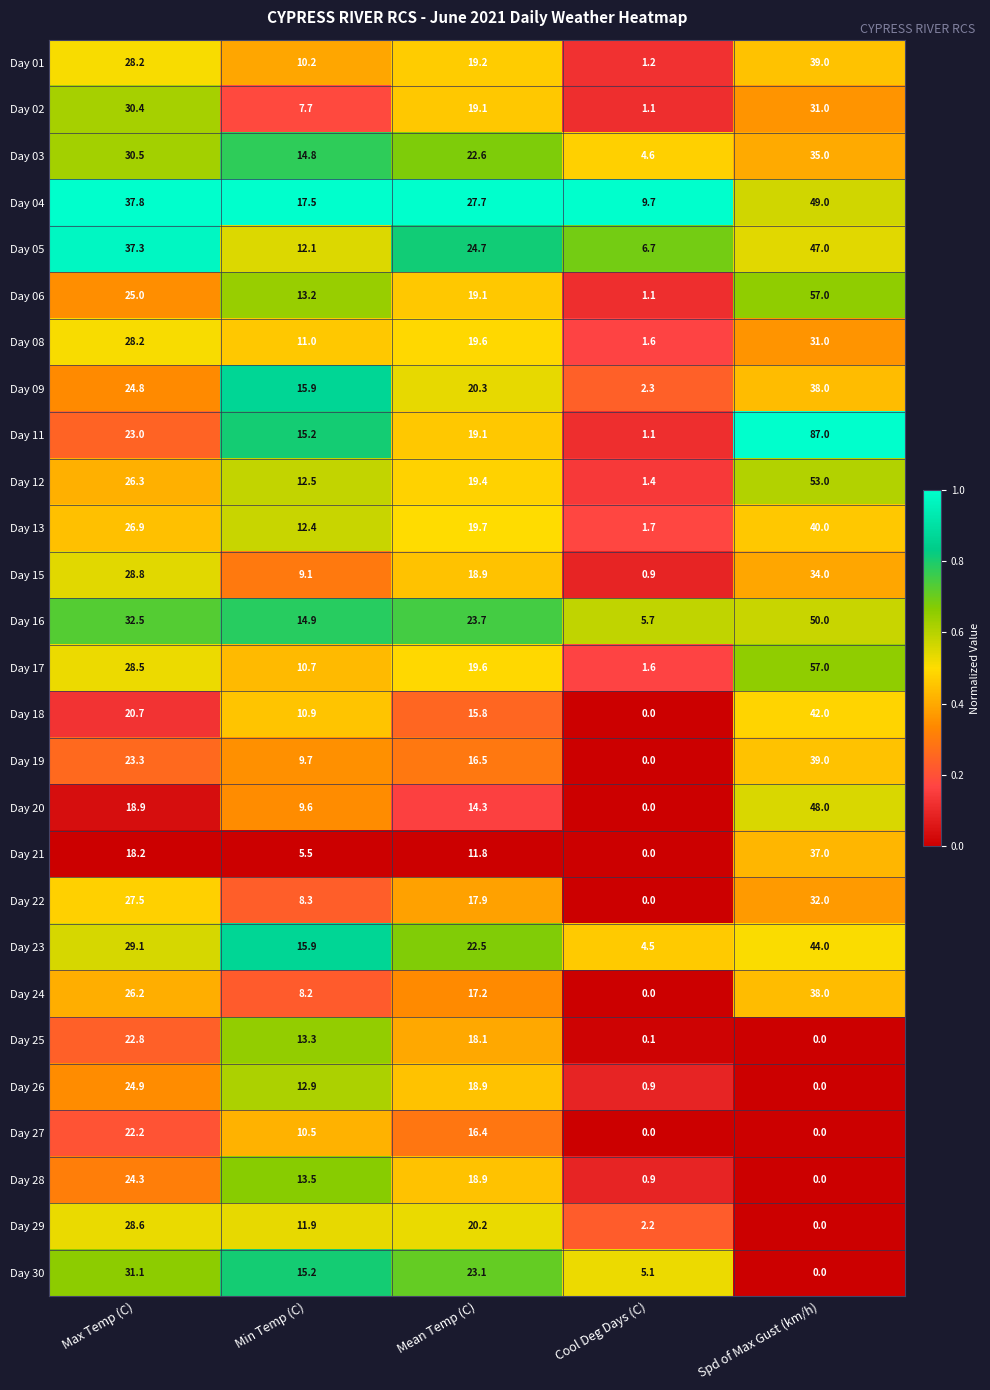

Rank the categories by Day 26 value from lowest to highest.

Spd of Max Gust (km/h), Cool Deg Days (C), Min Temp (C), Mean Temp (C), Max Temp (C)